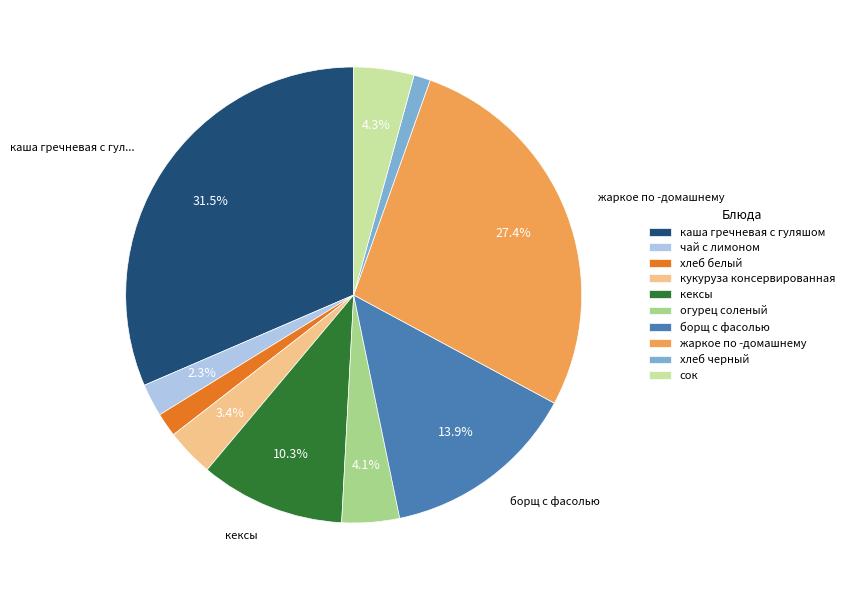

To the nearest percent, what percentage of the pie is хлеб белый?

2%